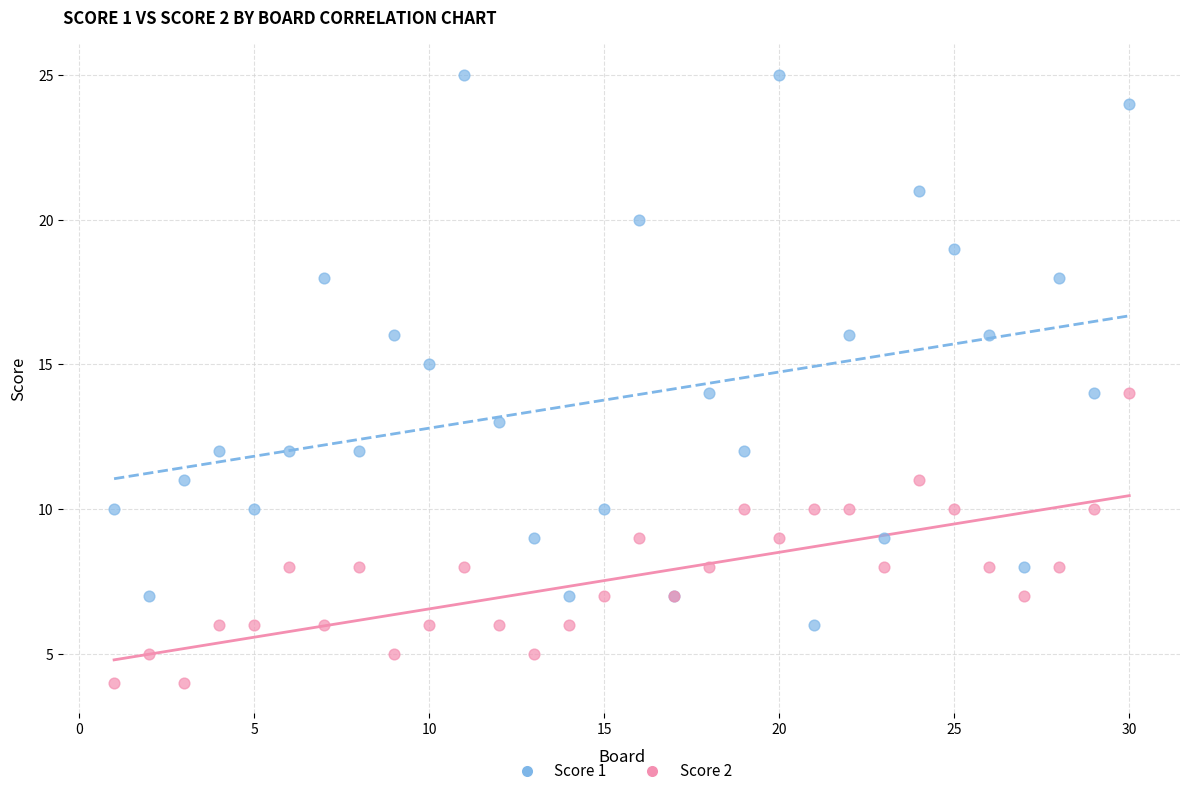

Which series has the widest spread of Y values?

Score 1